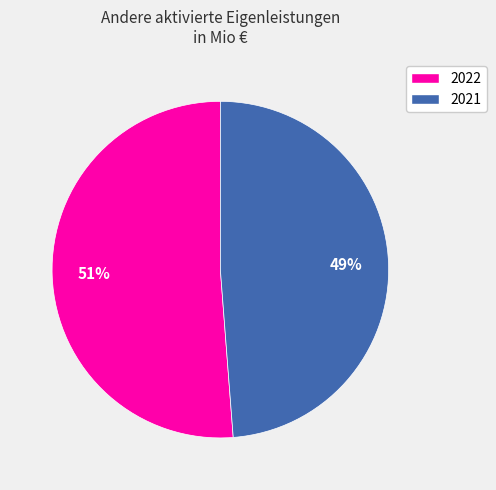

To the nearest percent, what is the average slice percentage?

50%